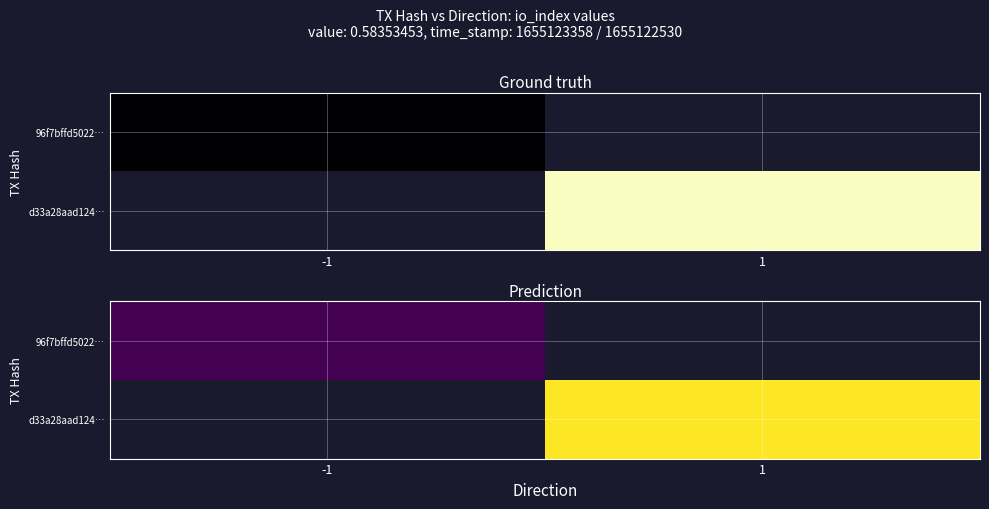

How many values in d33a28aad124… are above zero?

1